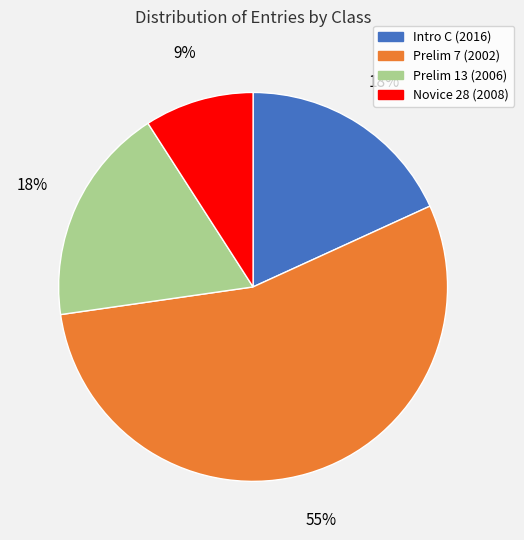

What percentage is the Prelim 13 (2006) slice, to the nearest percent?

18%